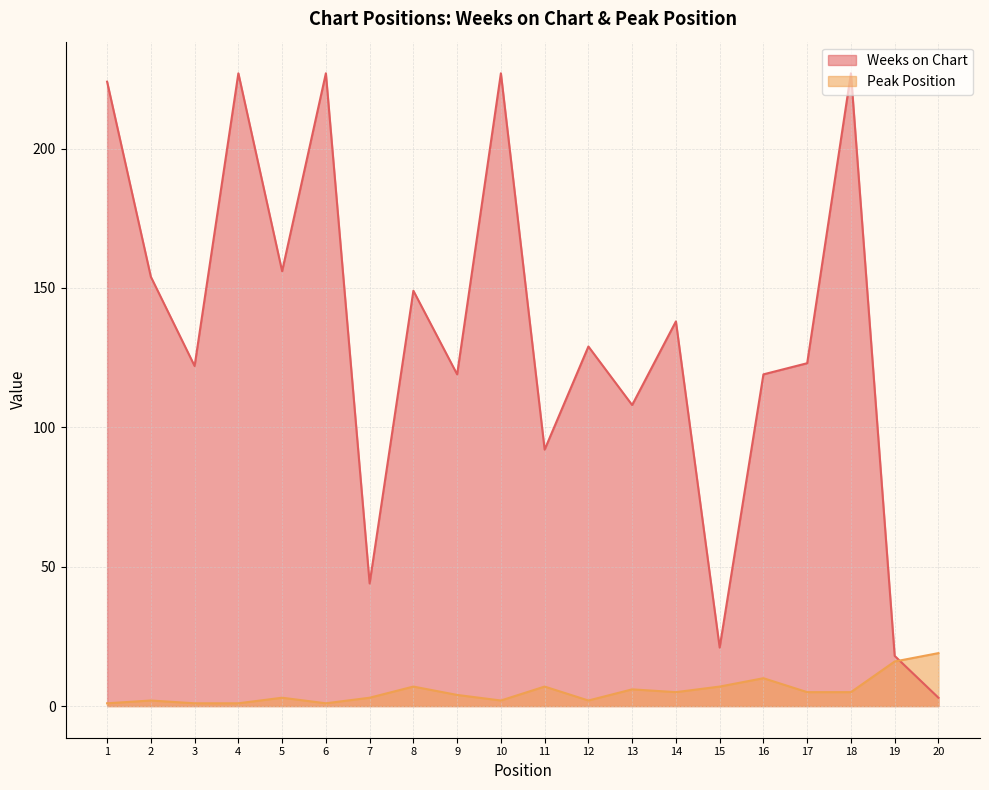

Reading left to right, transcribe all the data shown in this chart.

Weeks on Chart: 1=224	2=154	3=122	4=227	5=156	6=227	7=44	8=149	9=119	10=227	11=92	12=129	13=108	14=138	15=21	16=119	17=123	18=227	19=18	20=3
Peak Position: 1=1	2=2	3=1	4=1	5=3	6=1	7=3	8=7	9=4	10=2	11=7	12=2	13=6	14=5	15=7	16=10	17=5	18=5	19=16	20=19